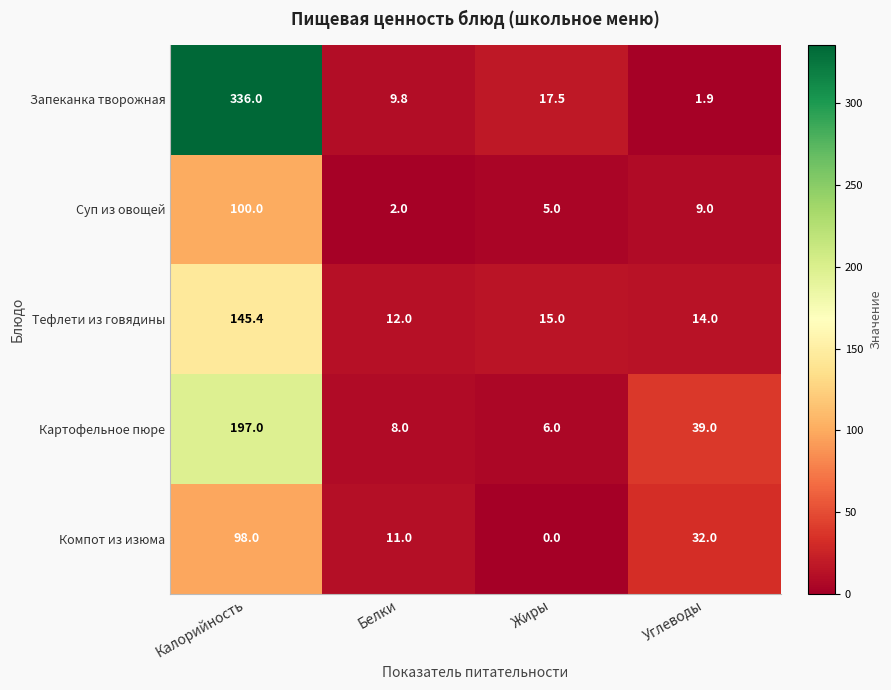

How many distinct data groups are displayed?

5